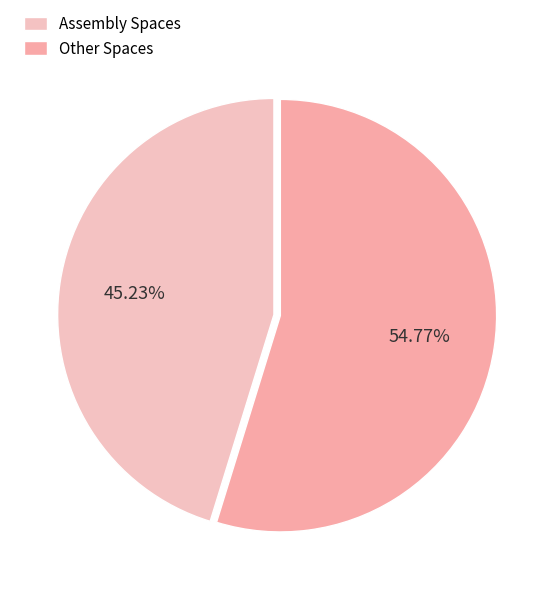

Count the number of slices in the pie.

2